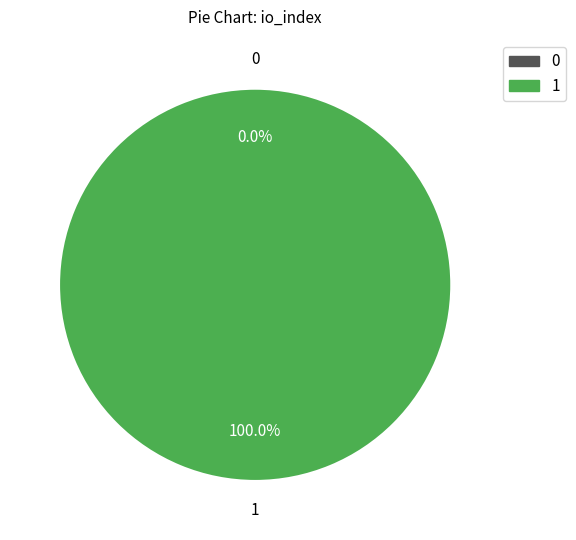

How many segments does this pie chart have?

2